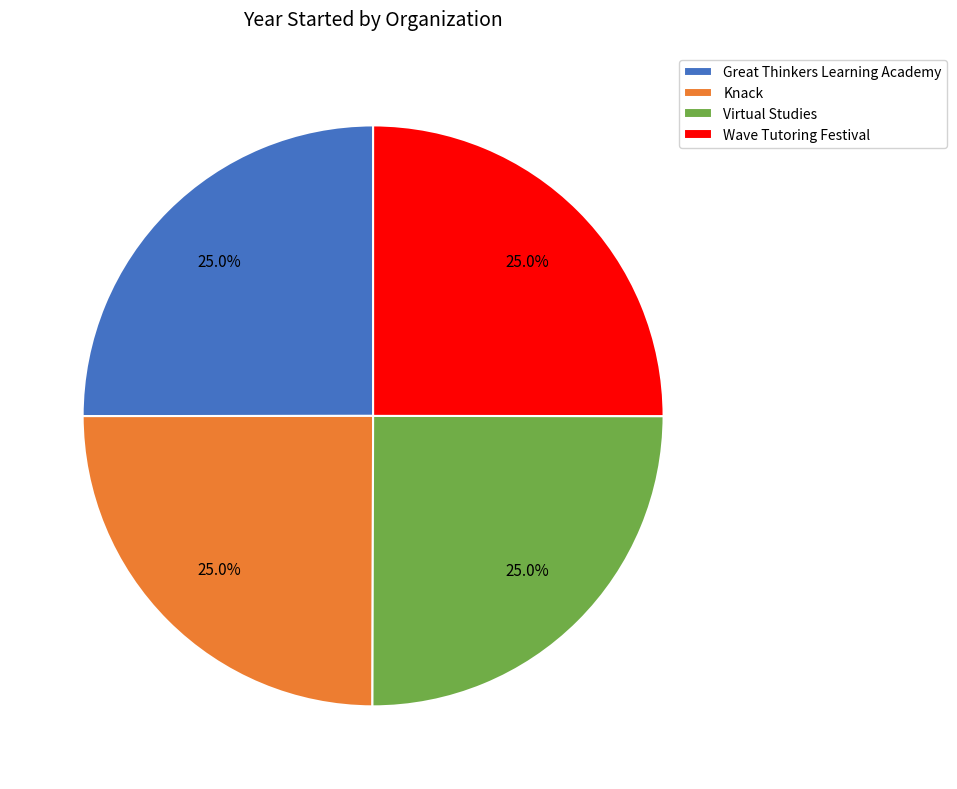

Count the number of slices in the pie.

4